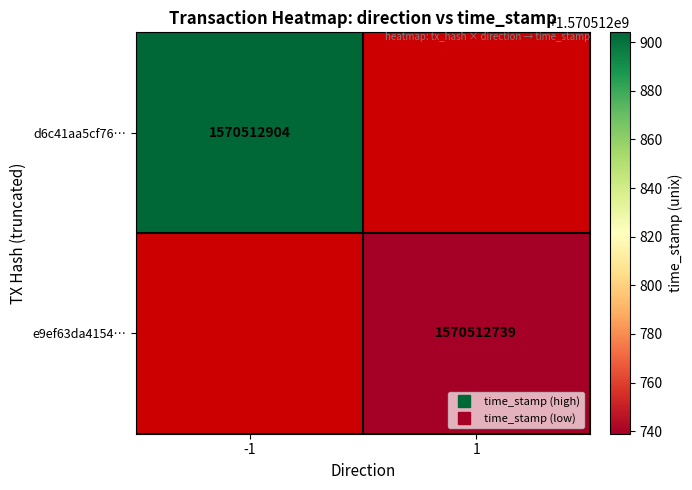

Which series has the widest spread of values?

d6c41aa5cf7632251388dedacd459409013793c